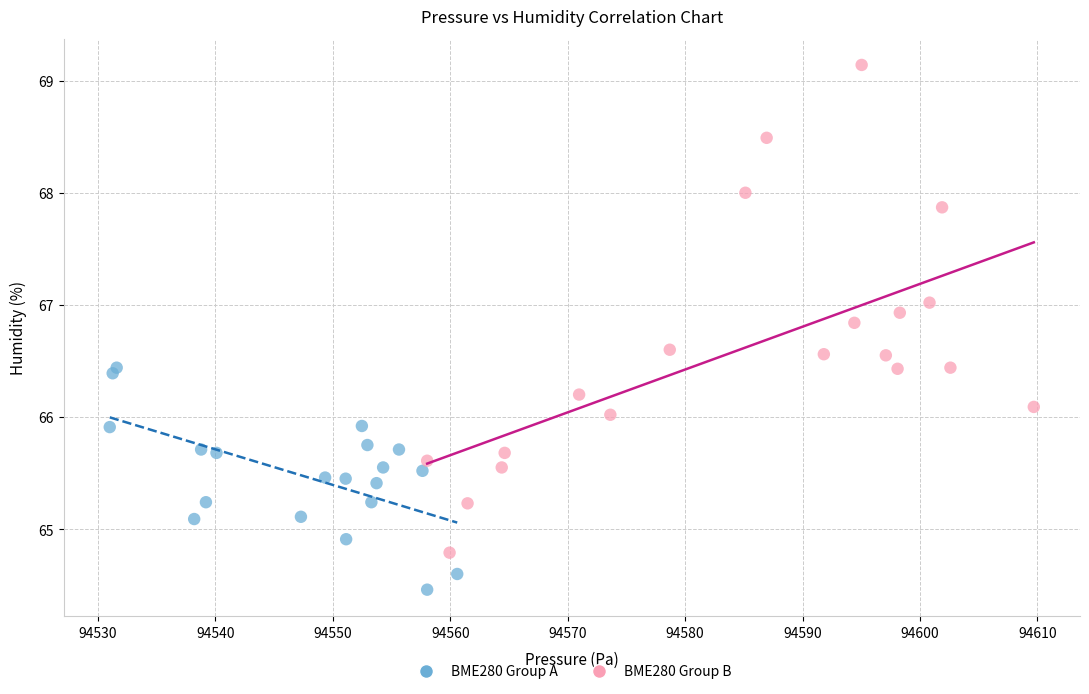

Which series contains the highest Y value?

BME280 Group B